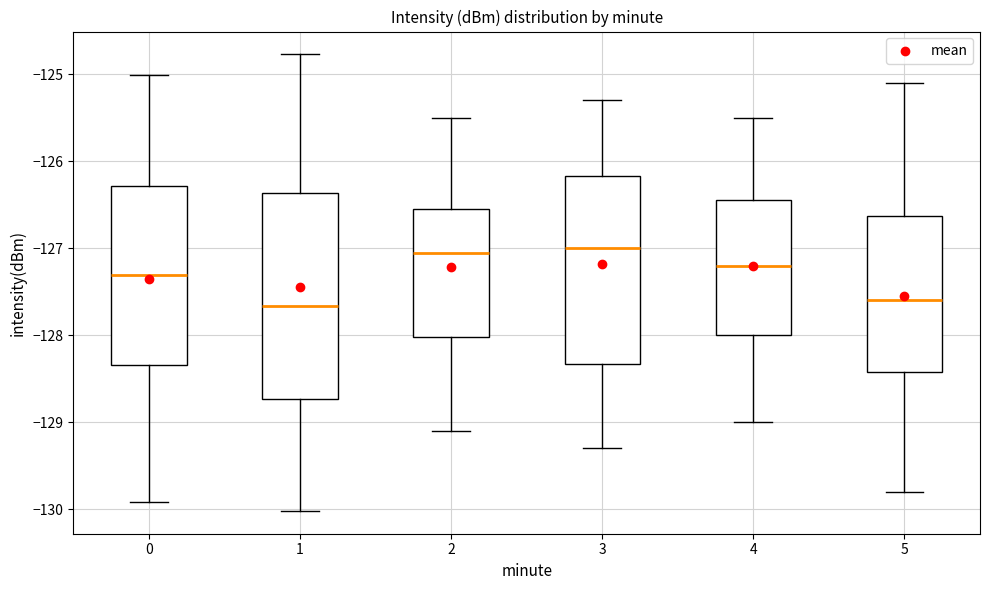

Reading left to right, transcribe this box plot: for each box, give where its median line is, the range the box spans, and where its two whiskers end, as read against the y-axis. The values are not printed on the chart, so give them approximately, as read against the axis.

0: median -127.3, box -128.3 to -126.3, whiskers -129.9 to -125.0
1: median -127.7, box -128.7 to -126.4, whiskers -130.0 to -124.8
2: median -127.0, box -128.0 to -126.5, whiskers -129.1 to -125.5
3: median -127.0, box -128.3 to -126.2, whiskers -129.3 to -125.3
4: median -127.2, box -128.0 to -126.4, whiskers -129.0 to -125.5
5: median -127.6, box -128.4 to -126.6, whiskers -129.8 to -125.1